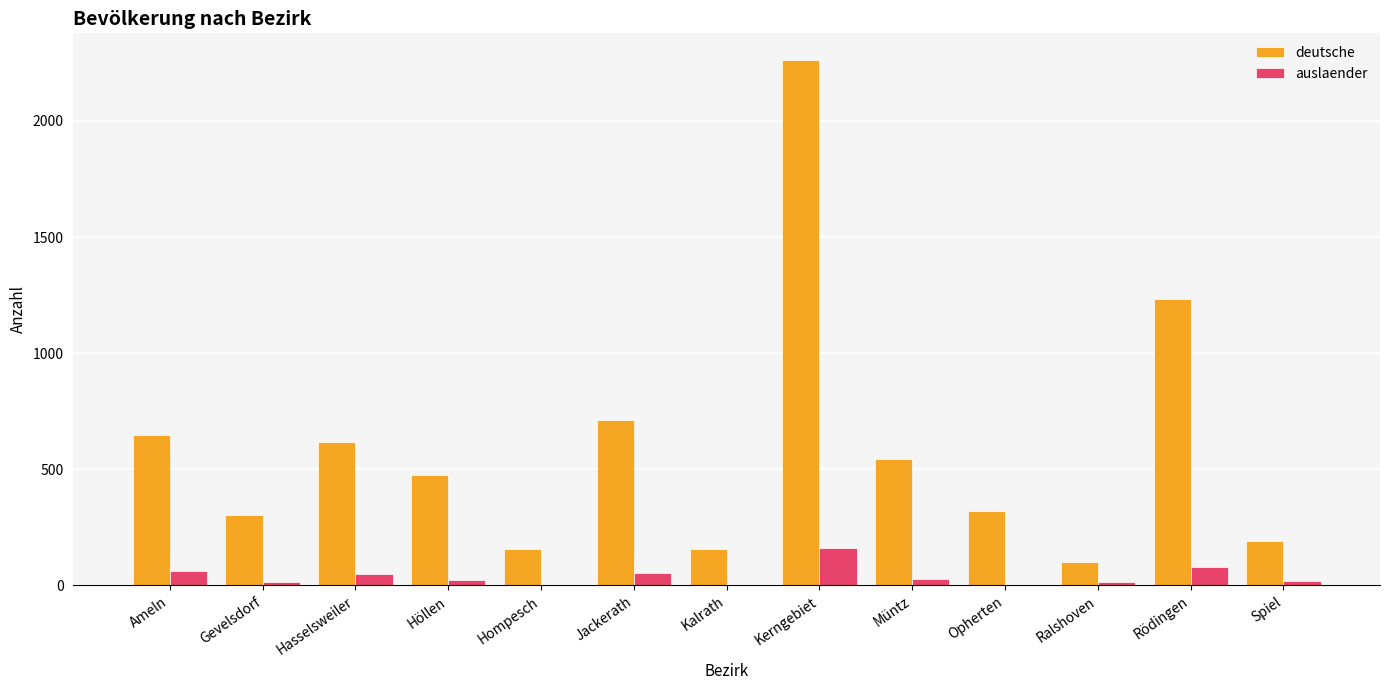

Are the bars grouped side by side (vs. stacked)?

Yes